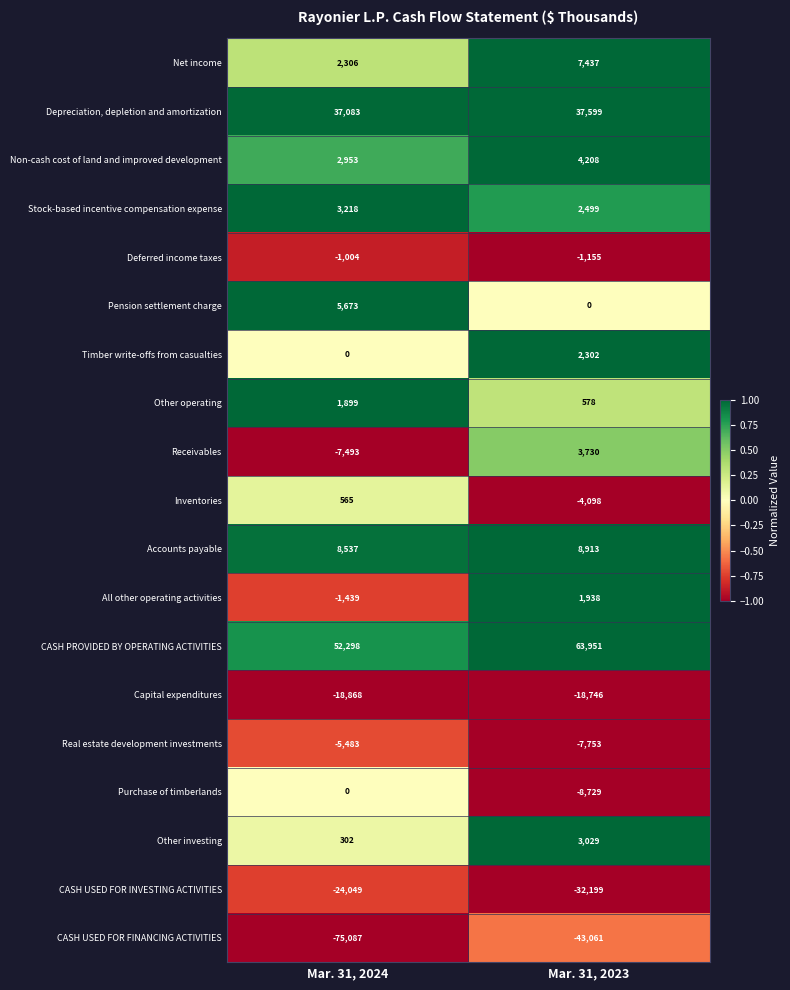

At which category is the sum across all series the highest?

Mar. 31, 2023